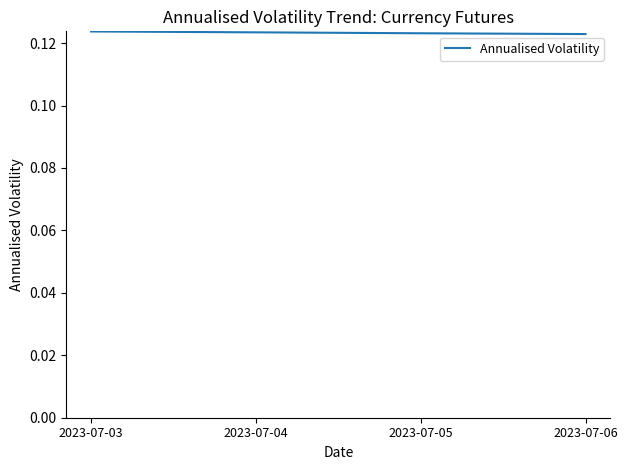

True or false: the data has more than 1 interior local peaks.

False